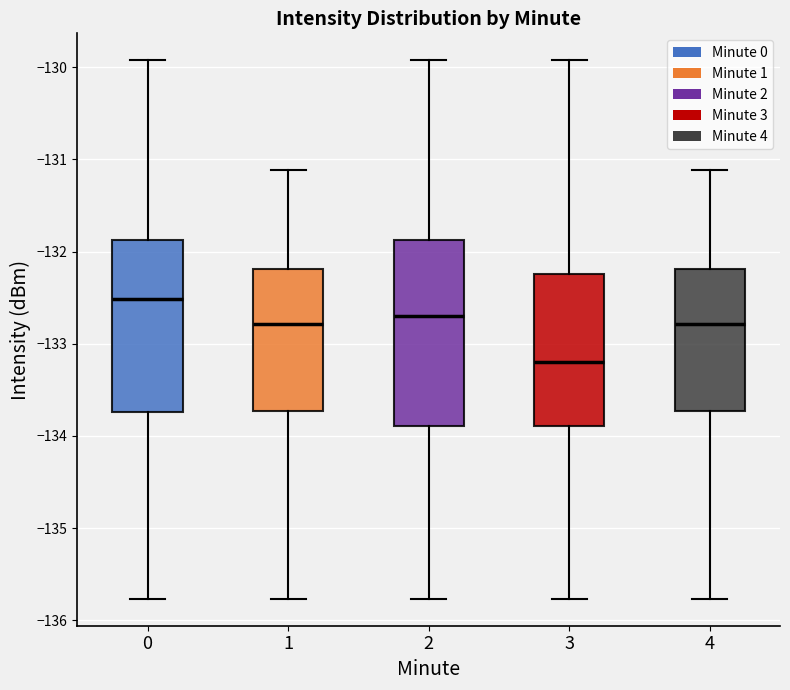

Reading left to right, read every box against the y-axis: the position of its median line, the range the box covers, and the ends of its whiskers. The values are not printed on the chart, so give them approximately, as read against the axis.

0: median -132.5, box -133.7 to -131.9, whiskers -135.8 to -129.9
1: median -132.8, box -133.7 to -132.2, whiskers -135.8 to -131.1
2: median -132.7, box -133.9 to -131.9, whiskers -135.8 to -129.9
3: median -133.2, box -133.9 to -132.2, whiskers -135.8 to -129.9
4: median -132.8, box -133.7 to -132.2, whiskers -135.8 to -131.1